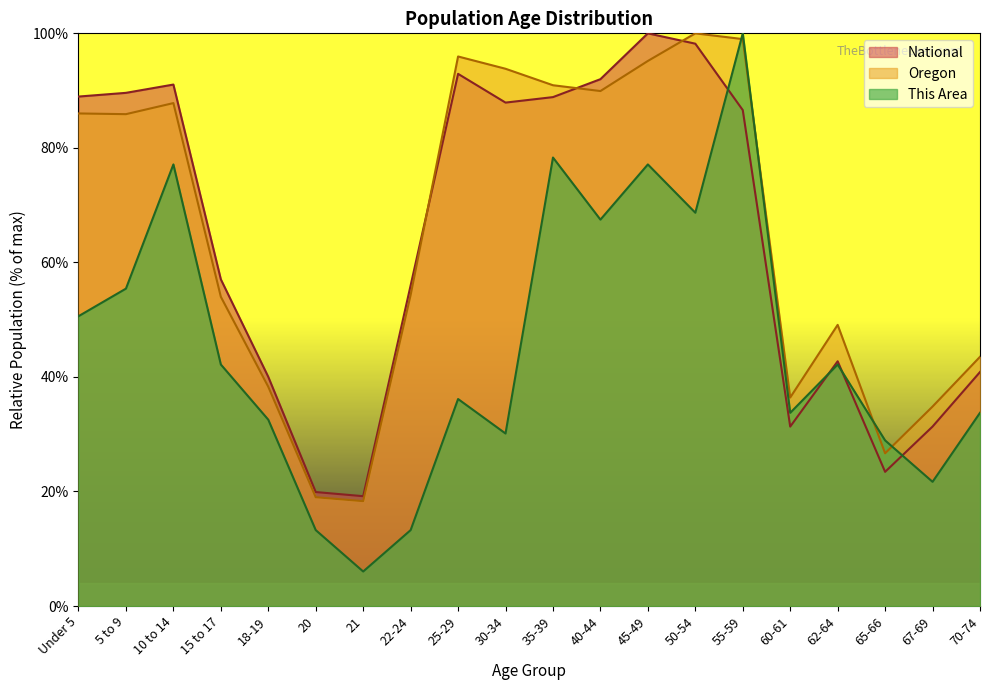

Does the chart display data point markers on the line(s)?

No